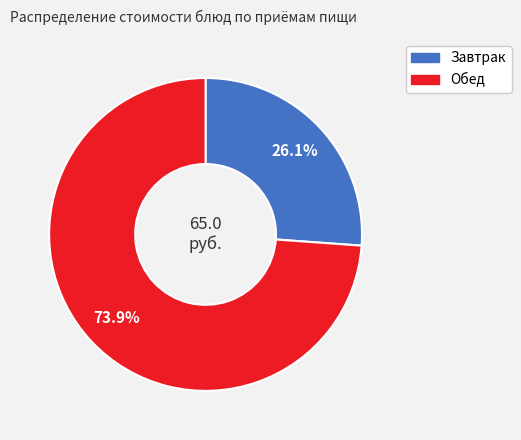

Does any single category account for the majority?

Yes